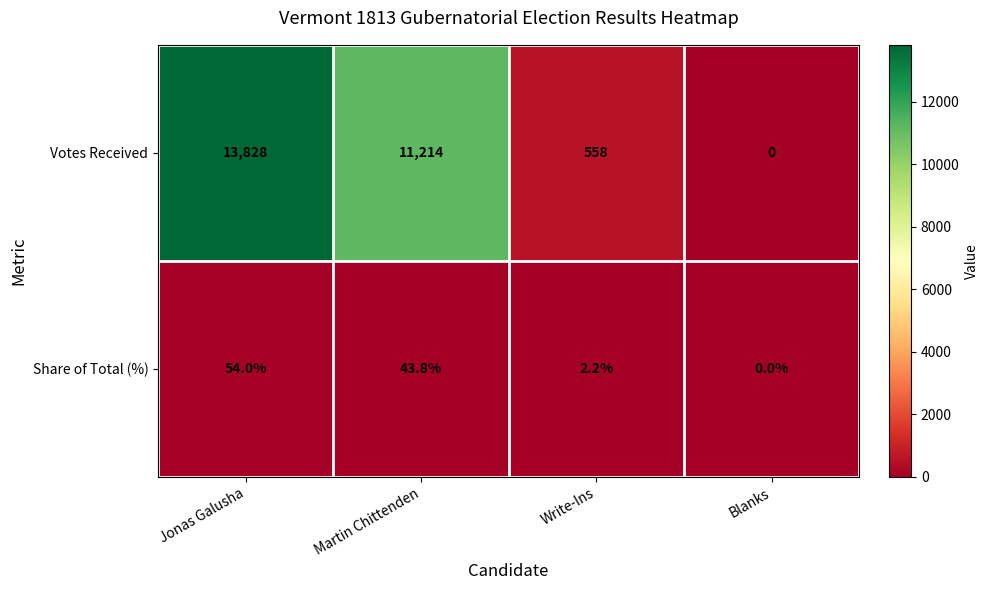

Rank the series by their maximum value, from lowest to highest.

Share of Total (%), Votes Received